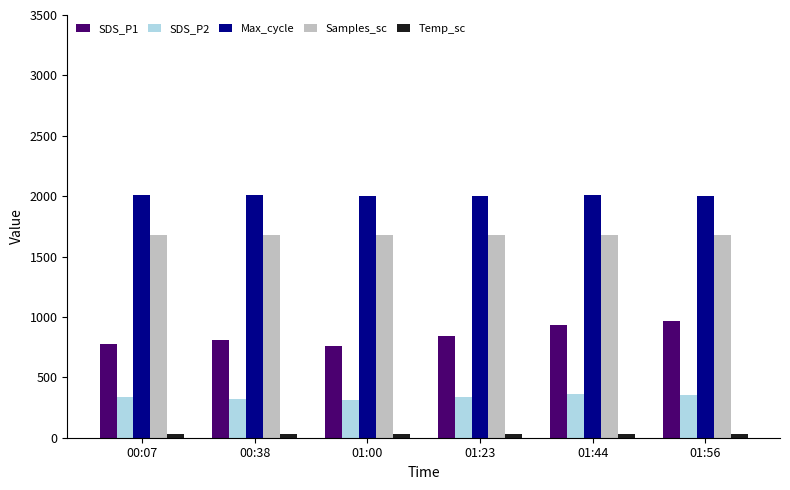

What is the label of the 4th bar from the left?

01:23